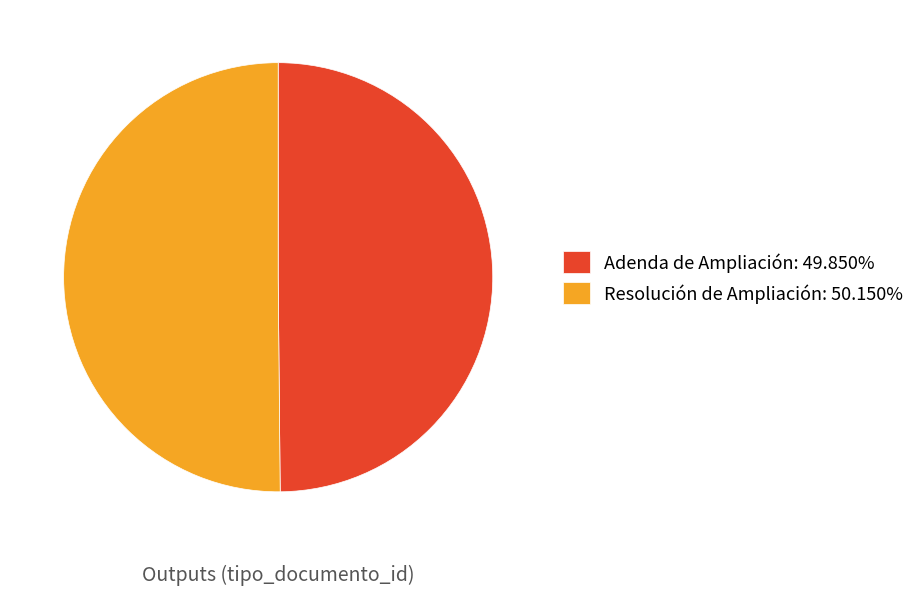

Combined, do Resolución de Ampliación: 50.150% and Adenda de Ampliación: 49.850% account for over 50%?

Yes